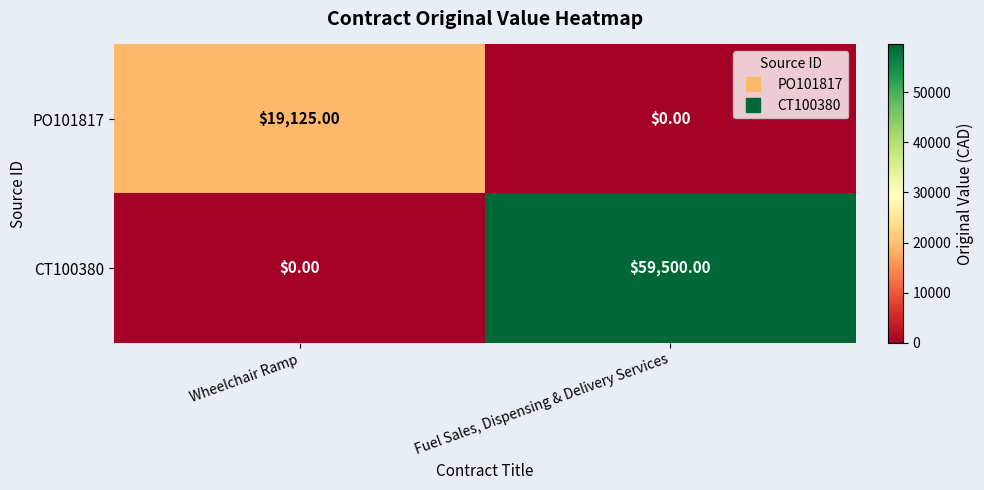

What is the difference between the PO101817 values at Fuel Sales, Dispensing & Delivery Services and Wheelchair Ramp?

19125